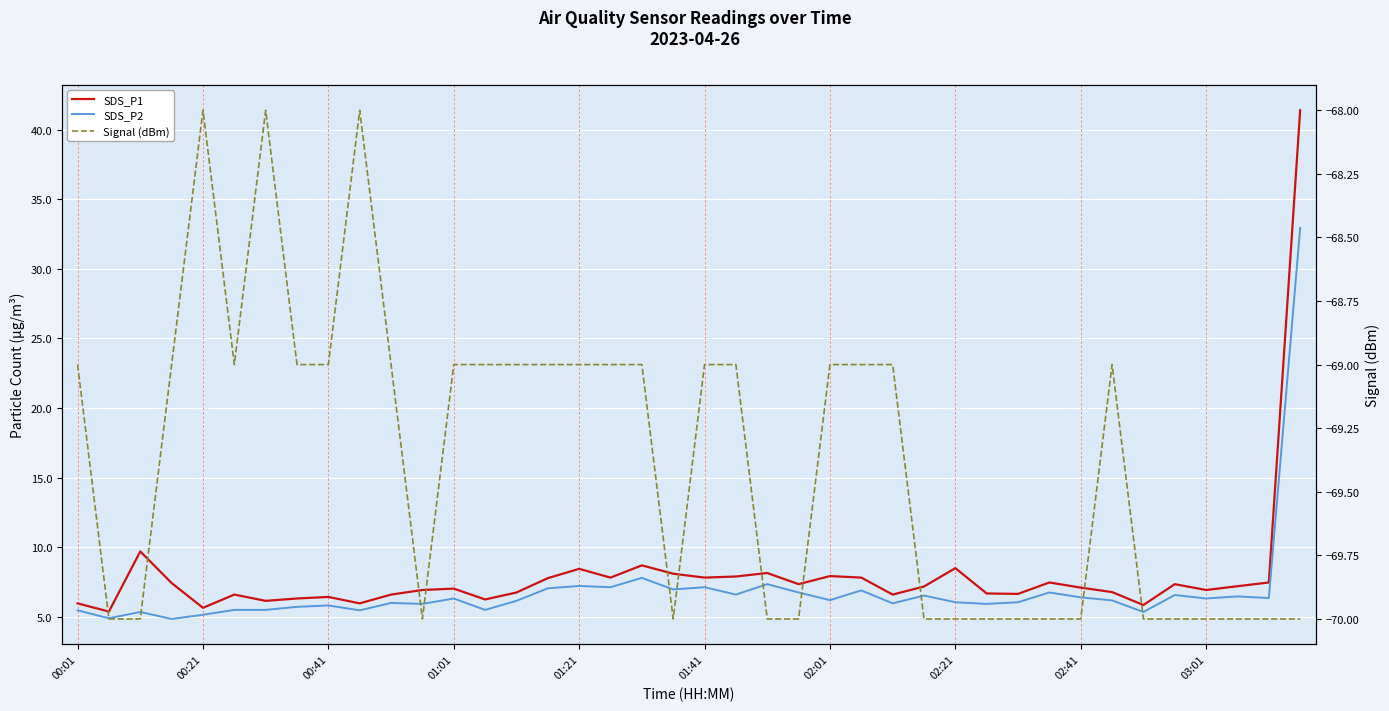

True or false: Signal (dBm) has more than 1 points higher than both neighbors.

True